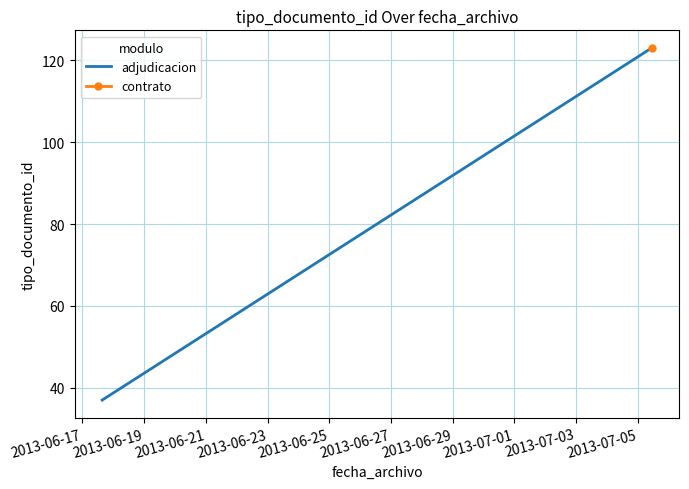

At which label is the value closest to 80?

2013-06-17